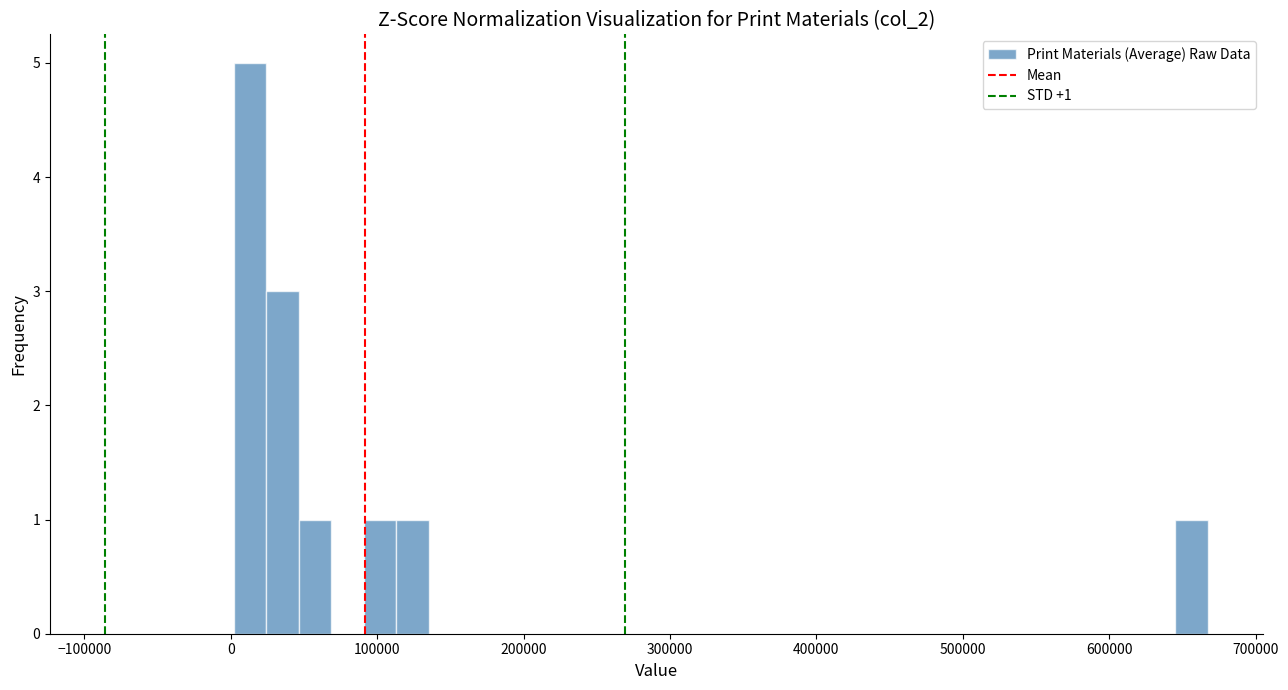

Read against the x-axis, roughly where is the centre of the tallest bar?

10000